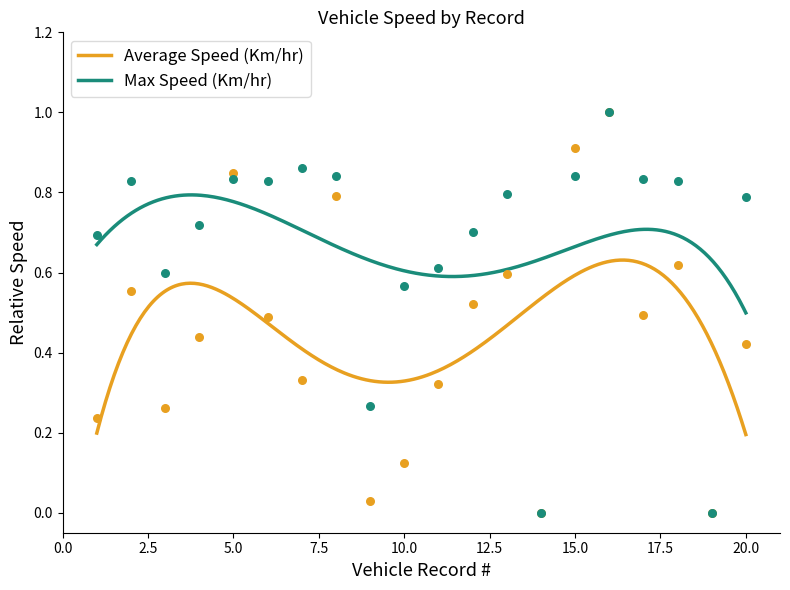

Which series reaches the minimum Y coordinate?

Average Speed (Km/hr)